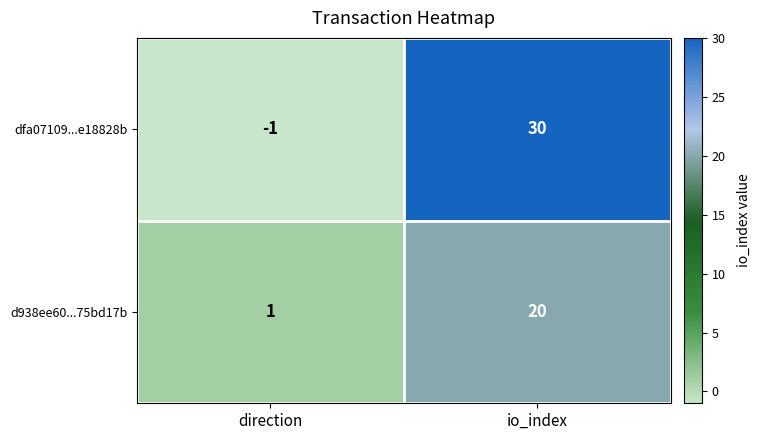

Which series has the widest spread of values?

dfa07109...e18828b